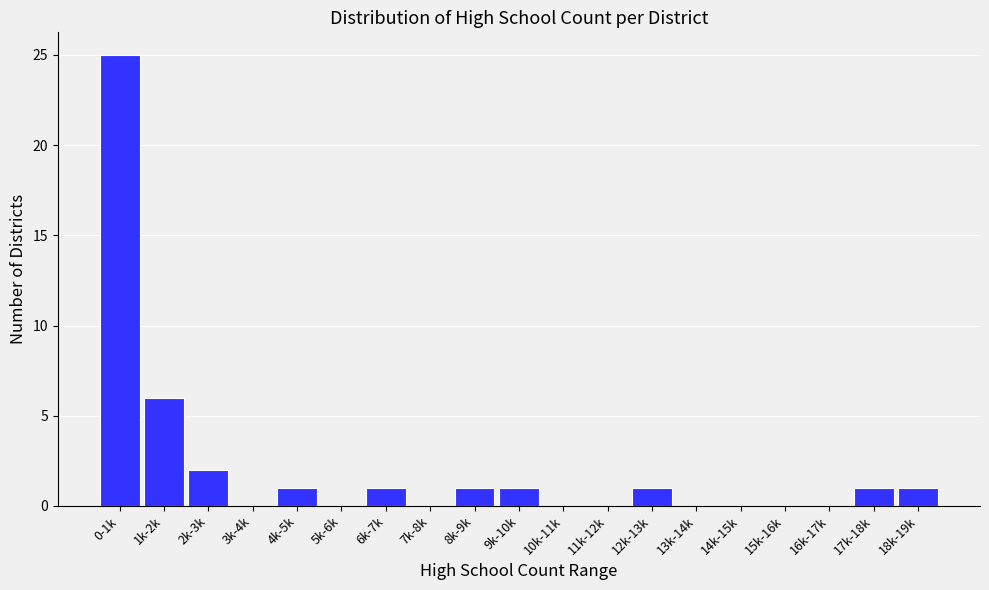

Reading left to right, what are all the values shown in this chart?

0-1k=25	1k-2k=6	2k-3k=2	3k-4k=0	4k-5k=1	5k-6k=0	6k-7k=1	7k-8k=0	8k-9k=1	9k-10k=1	10k-11k=0	11k-12k=0	12k-13k=1	13k-14k=0	14k-15k=0	15k-16k=0	16k-17k=0	17k-18k=1	18k-19k=1